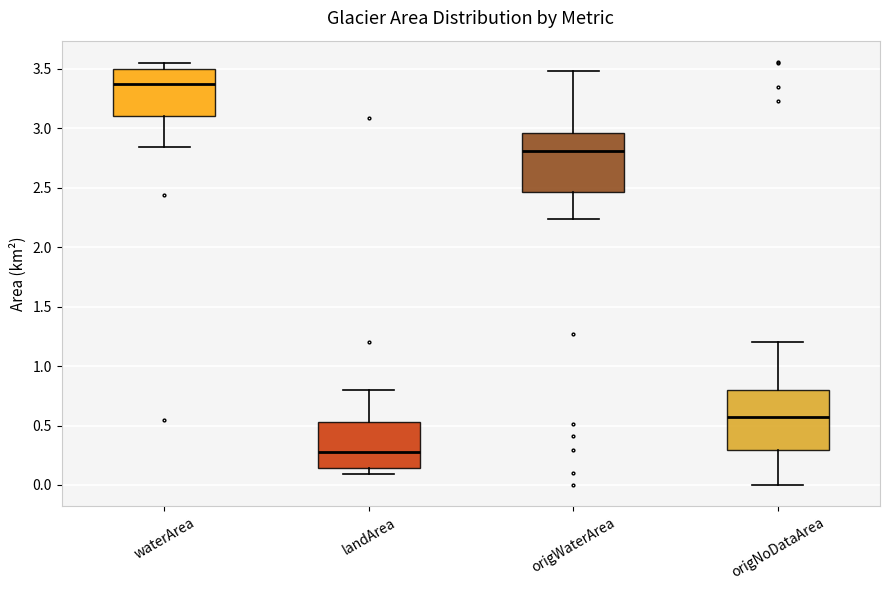

Which box has the lowest median line?

landArea